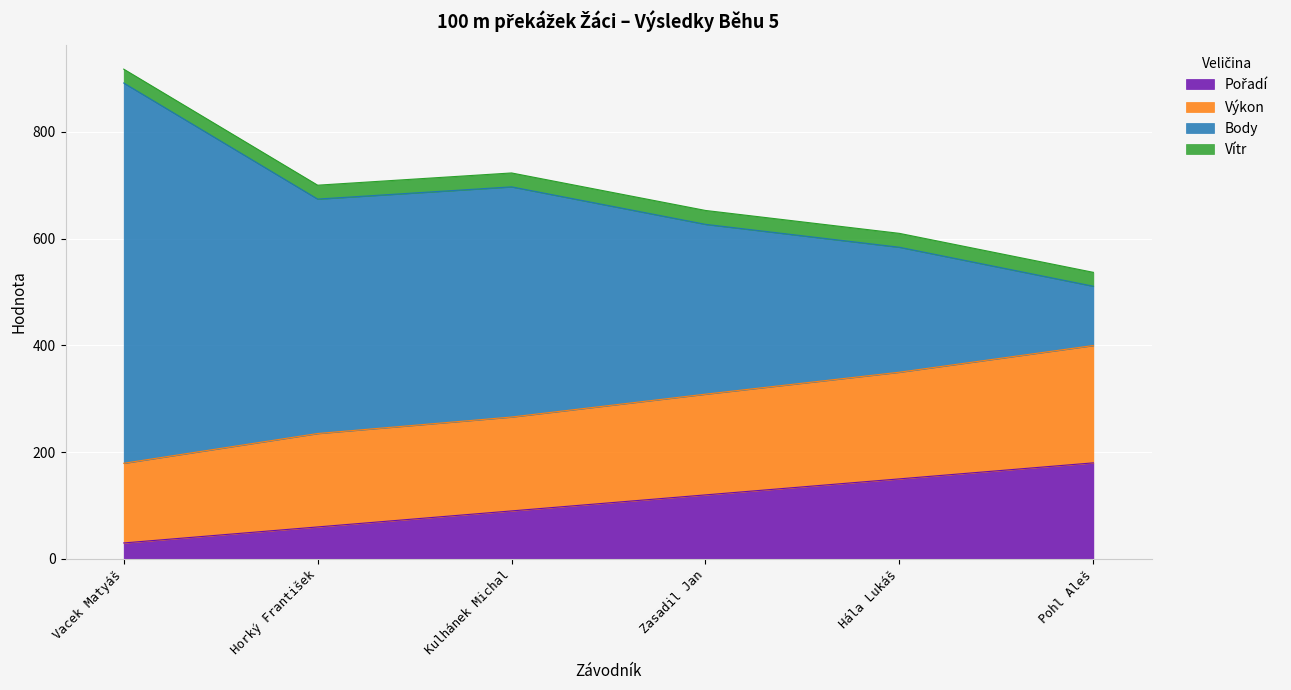

Which series has the widest spread of values?

Body